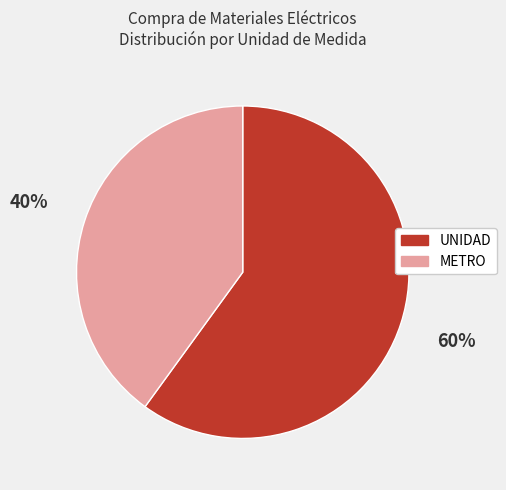

Approximately how many times larger is the value at UNIDAD compared to METRO?

1.5